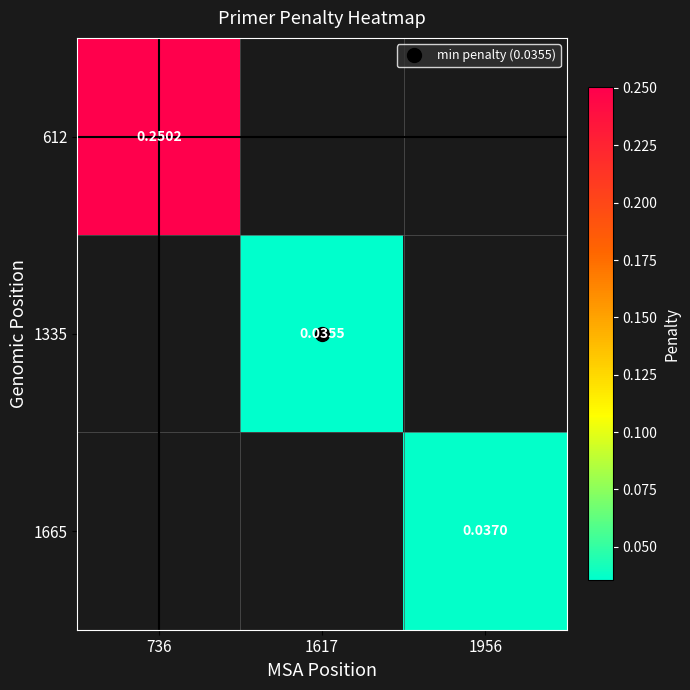

Rank the categories by 612 value from highest to lowest.

736, 1617, 1956